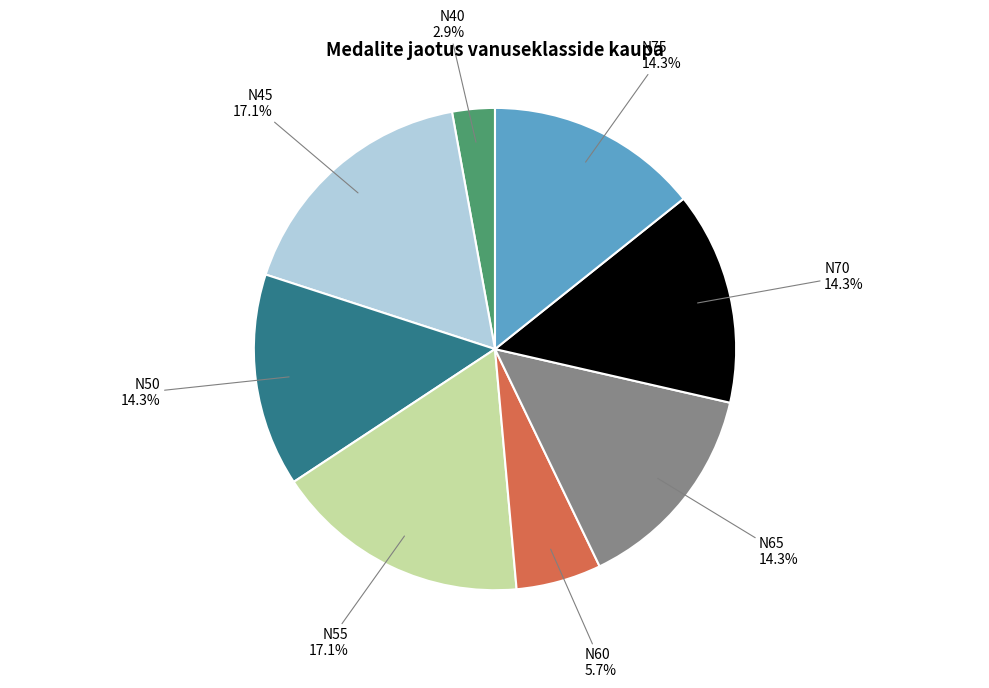

Does any single category account for the majority?

No